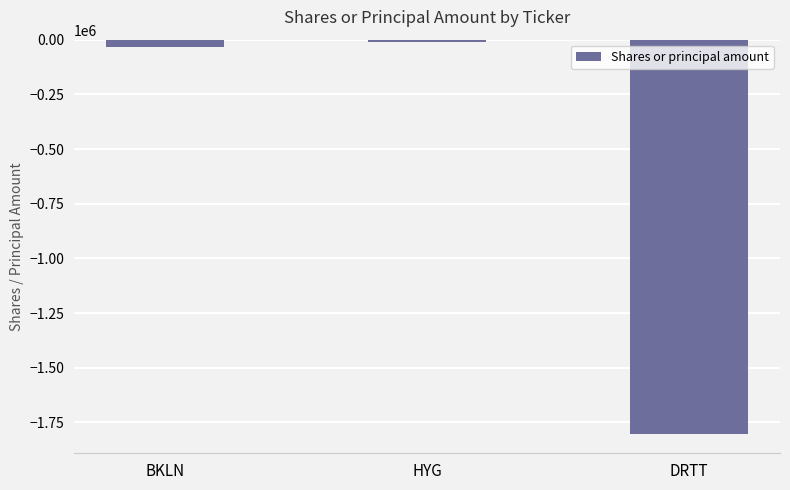

Between HYG and BKLN, which is larger?

HYG